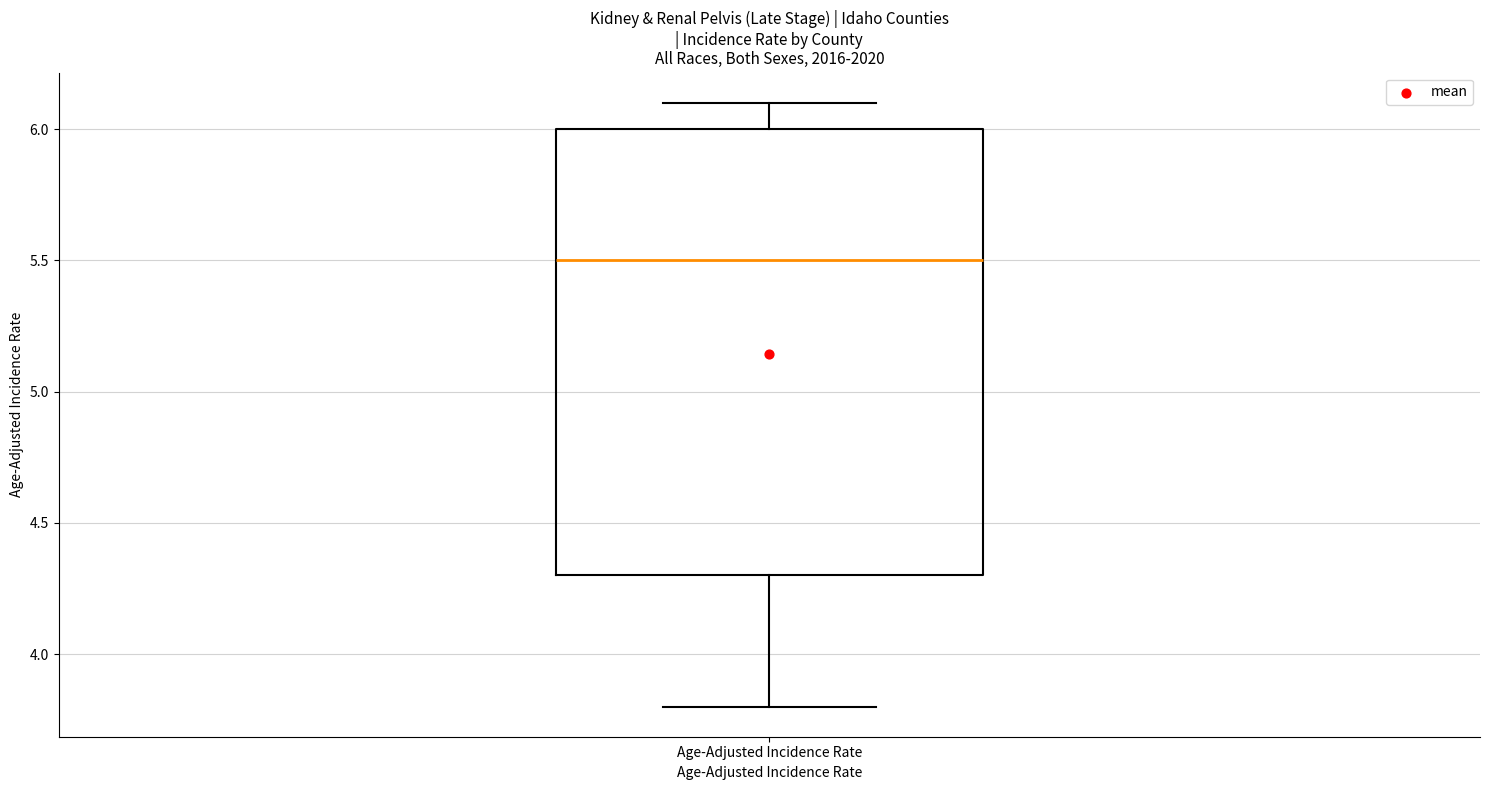

Where is the upper edge of the box for Age-Adjusted Incidence Rate on the y-axis? The values are not printed on the chart, so give them approximately, as read against the axis.

6.0